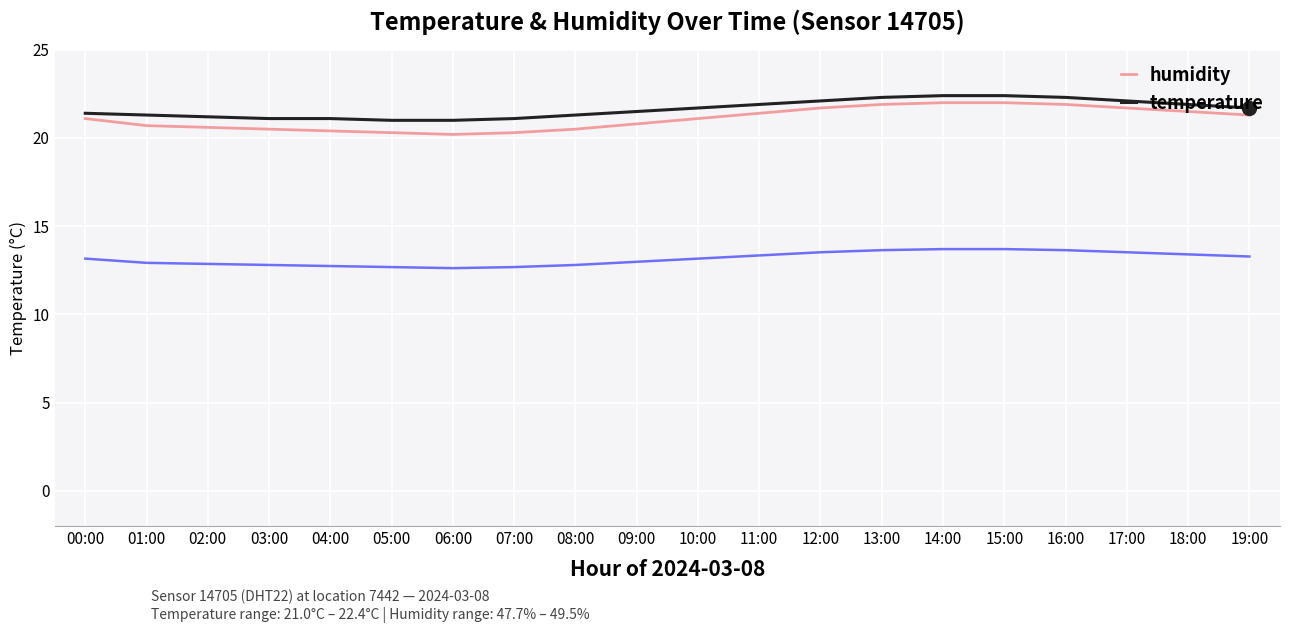

List the labels in order of temperature value, largest first.

14:00, 15:00, 13:00, 16:00, 12:00, 17:00, 11:00, 18:00, 10:00, 19:00, 09:00, 00:00, 01:00, 08:00, 02:00, 03:00, 04:00, 07:00, 05:00, 06:00